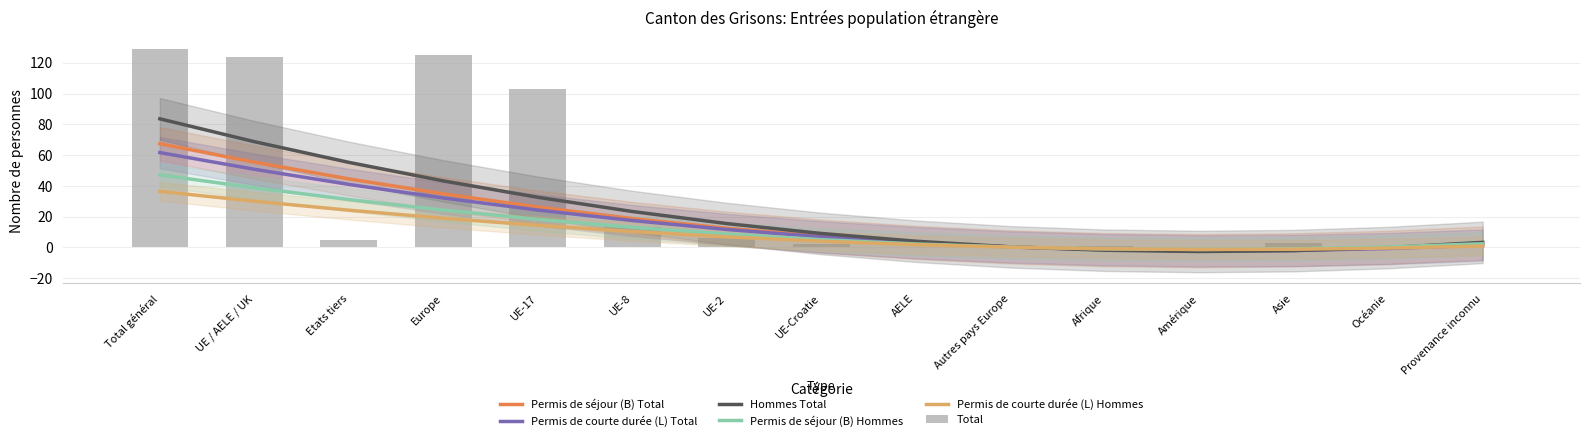

What is the sum of all Hommes Total values?

332.0